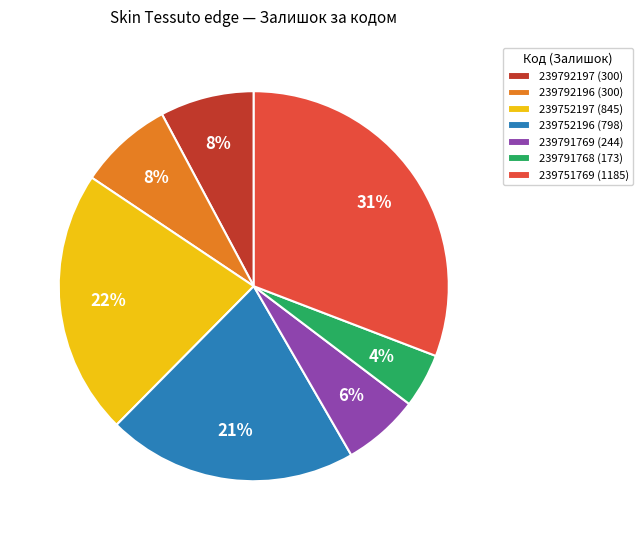

Is it true that 239752197 is 35% of the pie?

False